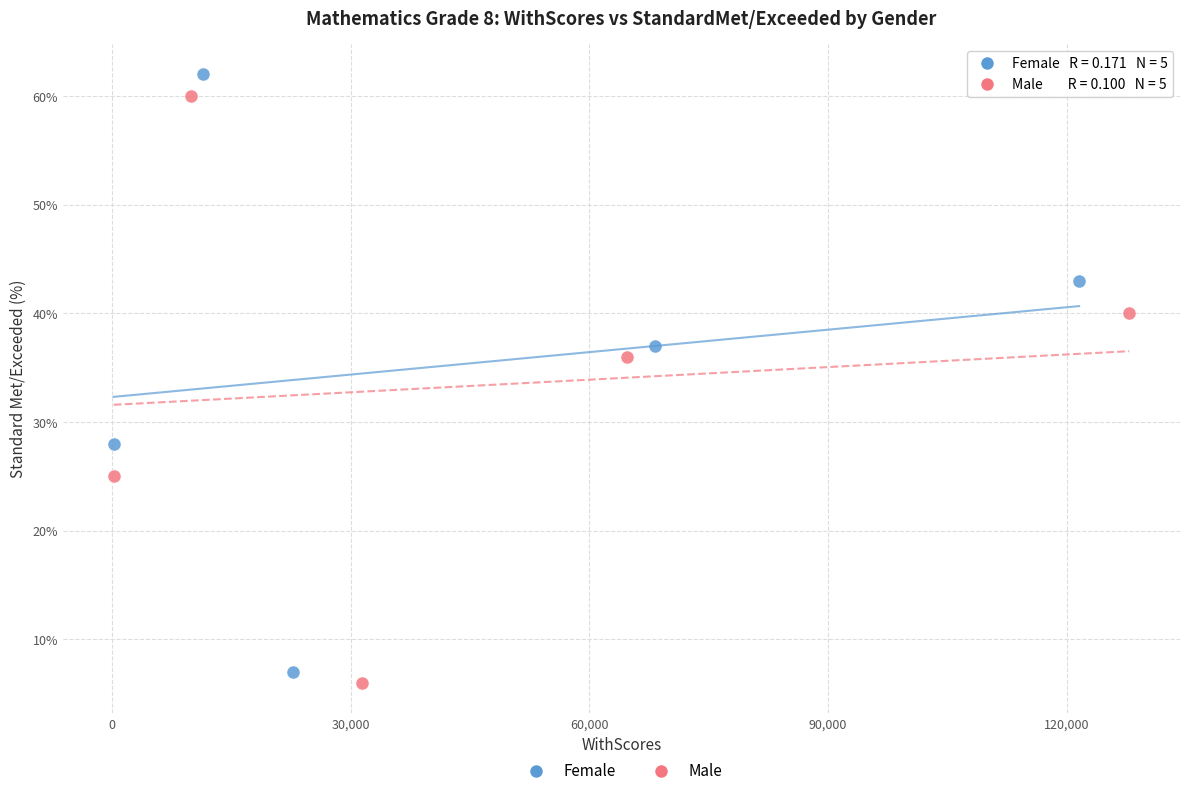

Which series has the widest spread of Y values?

Female